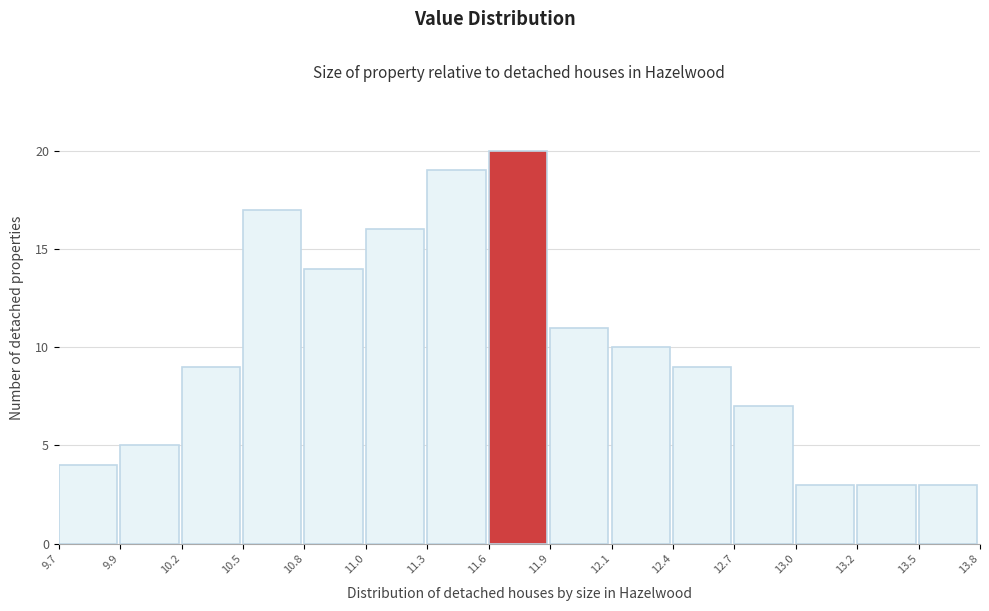

Reading right to left, what are all the values shown in this chart?

3	3	3	7	9	10	11	20	19	16	14	17	9	5	4